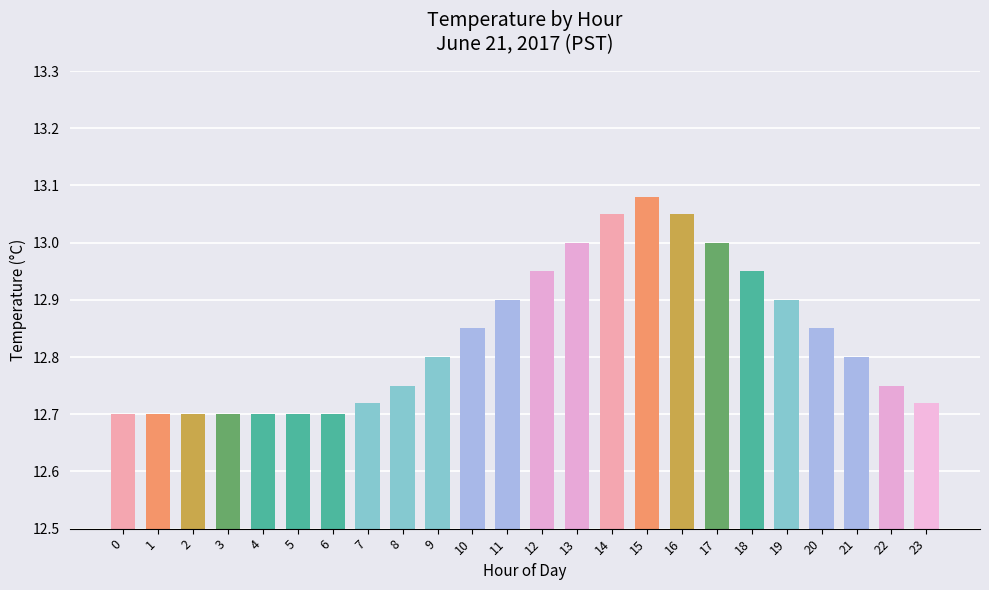

Which category has the highest value across all series?

15